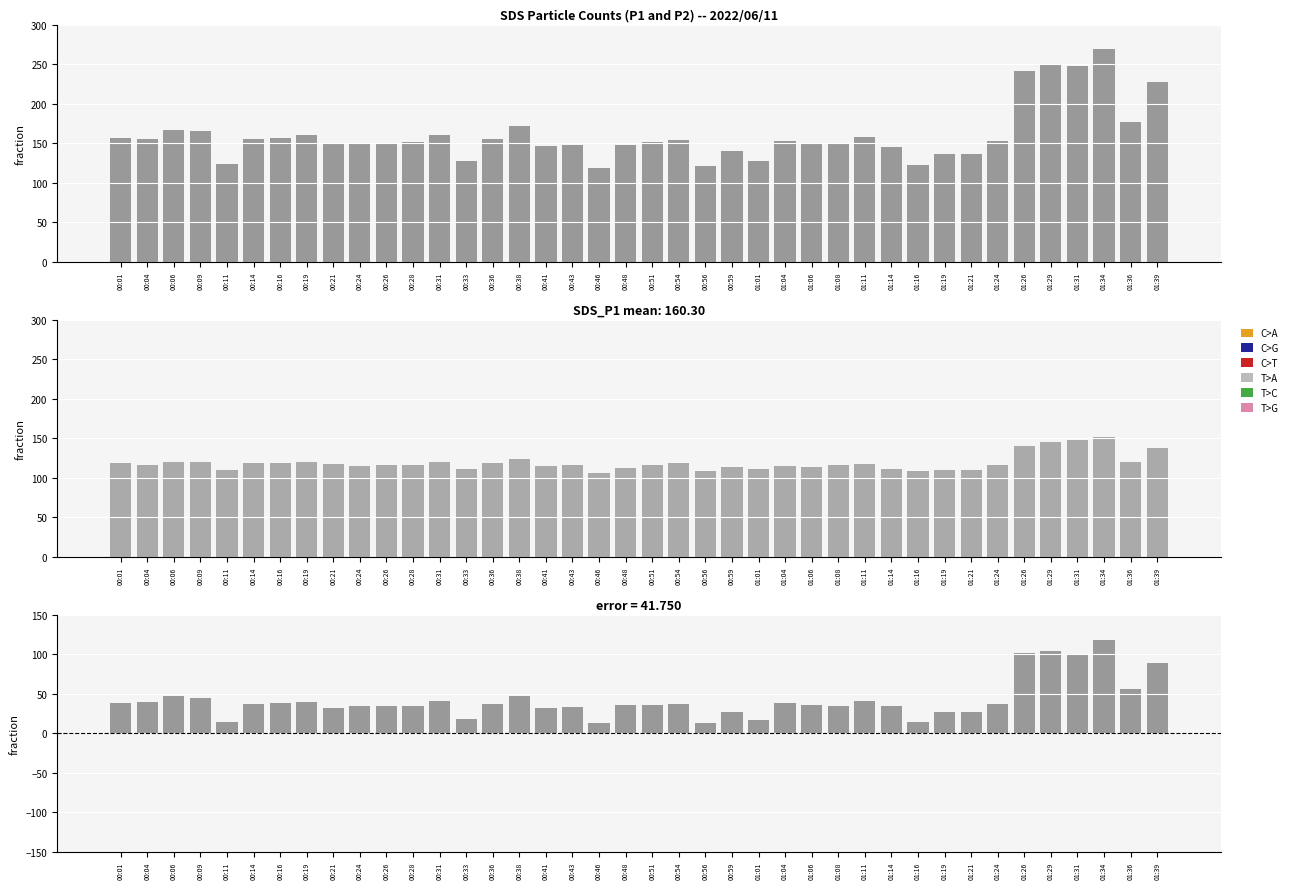

At which label does SDS_P2 first exceed 116?

00:01